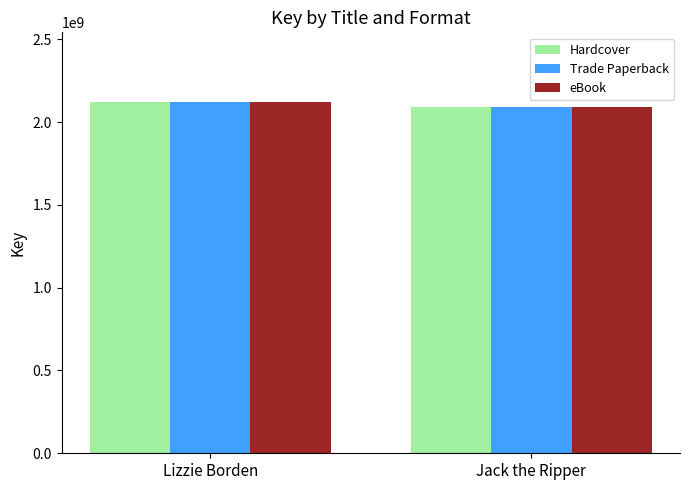

Is it true that Hardcover equals 2118321755 at Lizzie Borden?

True